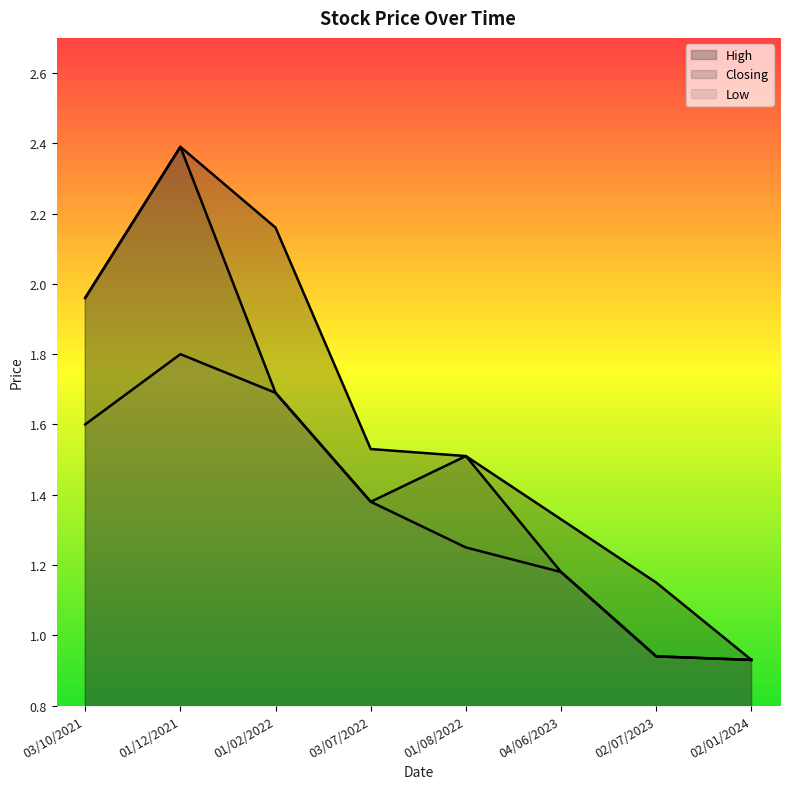

Does the chart display data point markers on the line(s)?

No